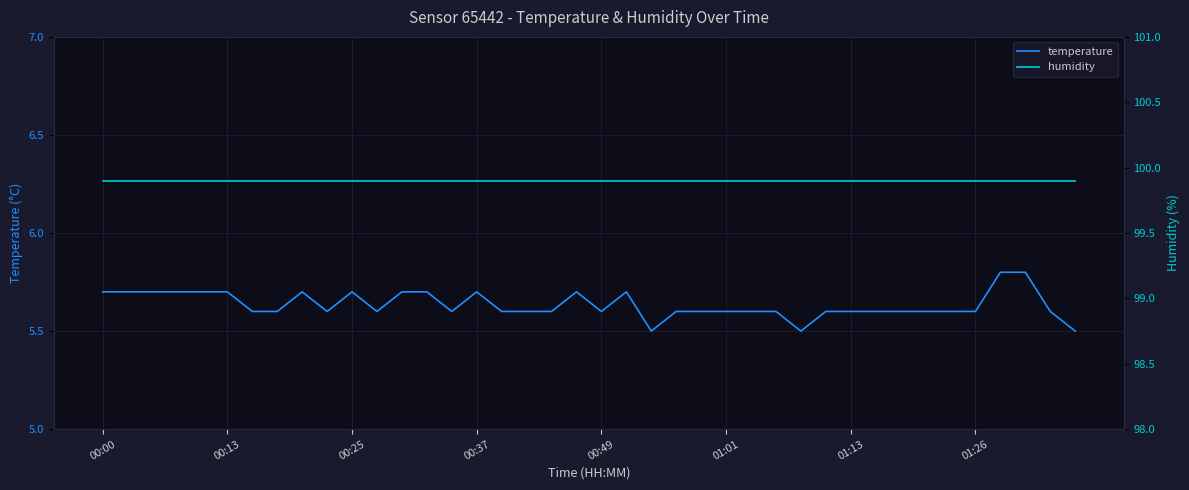

What is the average value of the humidity series?

99.9